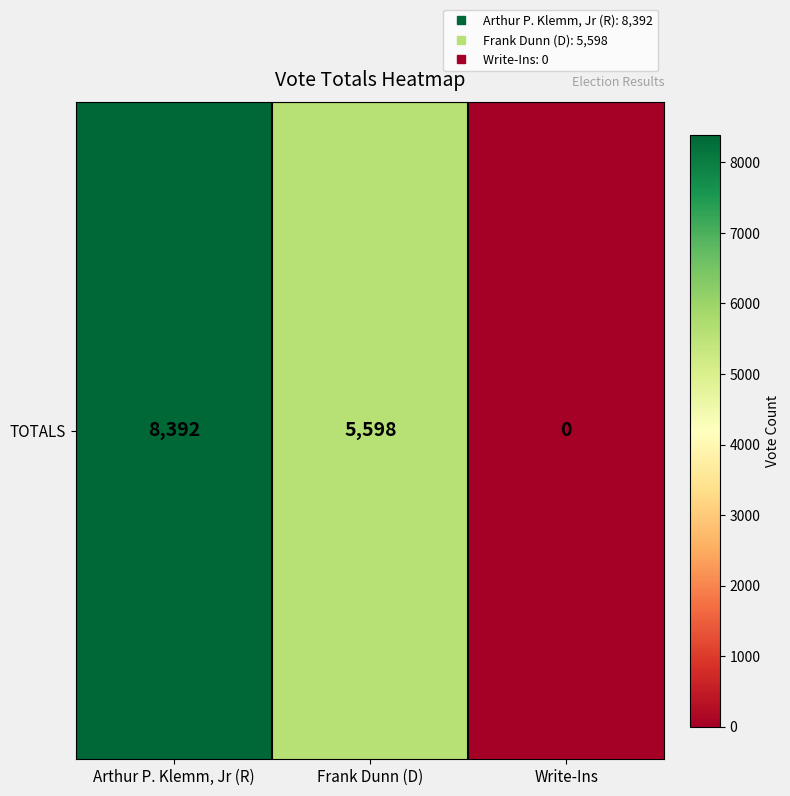

Rank the categories by value from highest to lowest.

Arthur P. Klemm, Jr (R), Frank Dunn (D), Write-Ins